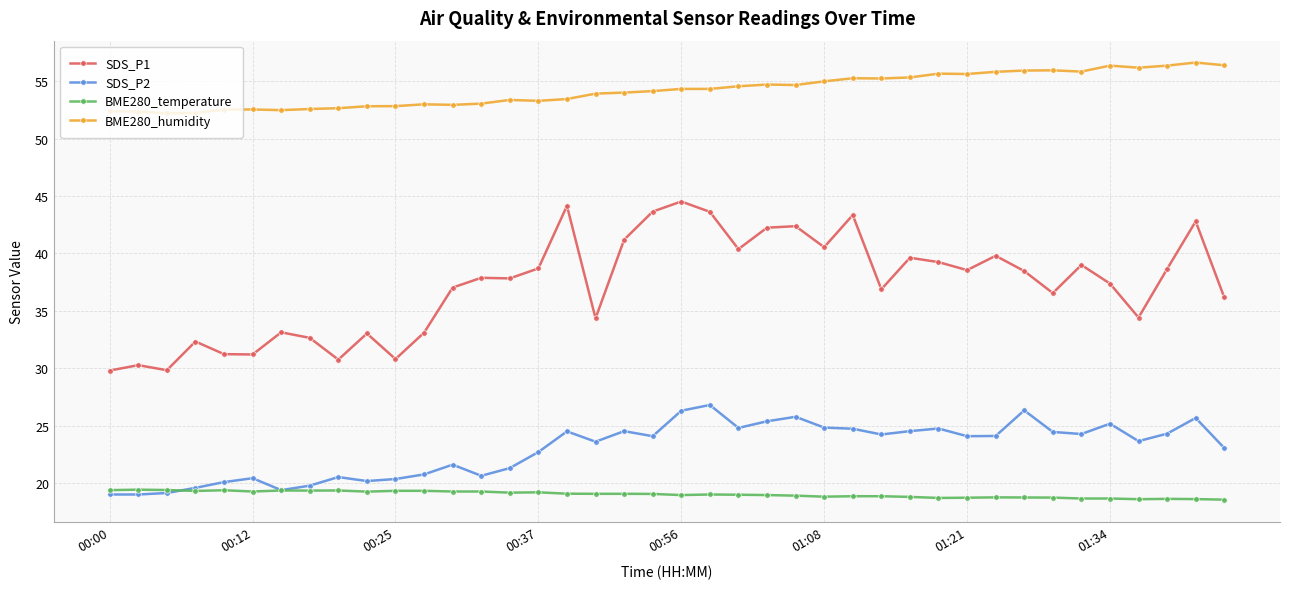

Which series has the widest spread of values?

SDS_P1